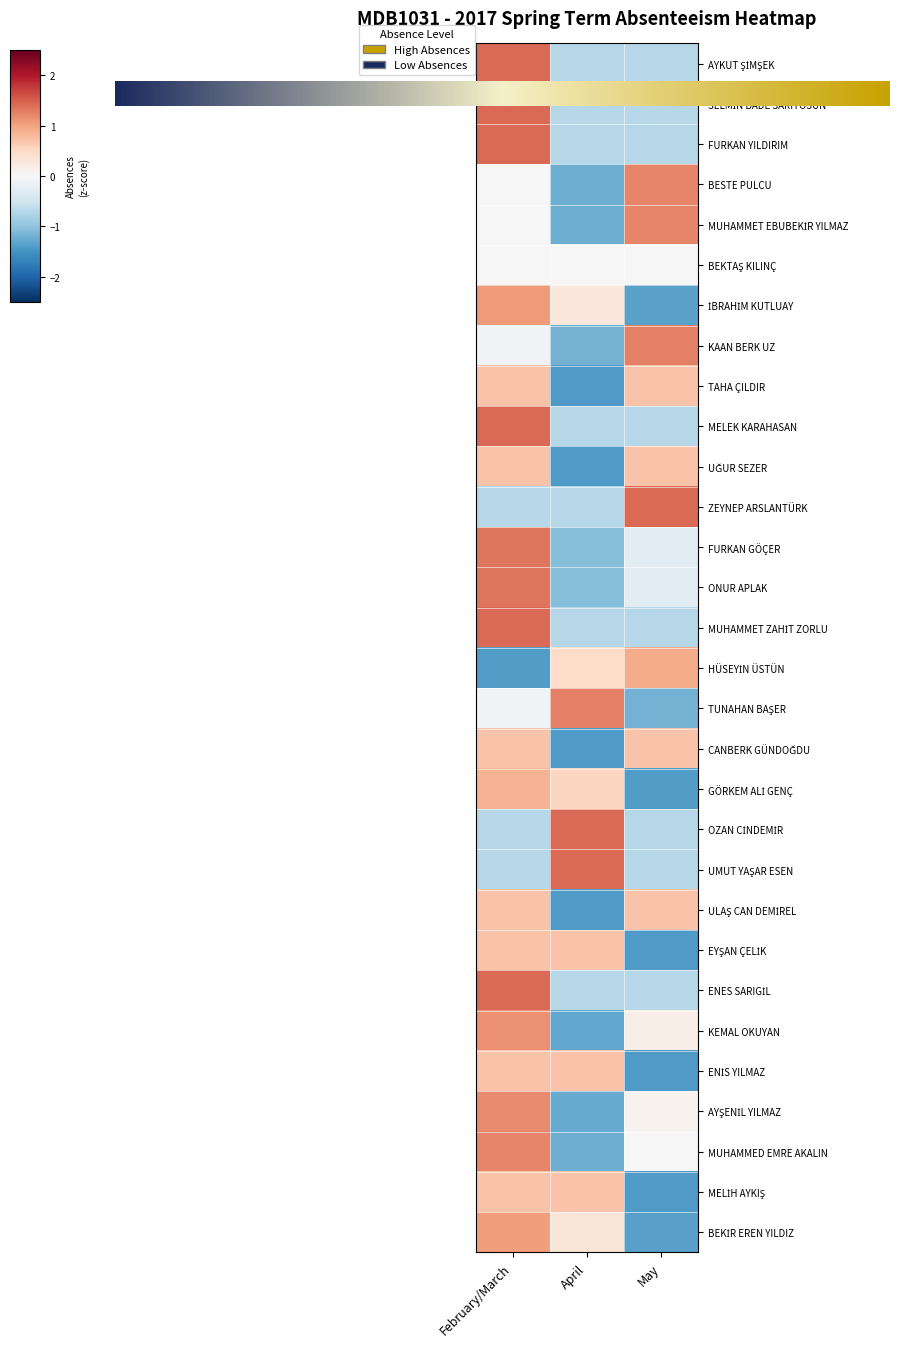

What is the difference between the second highest and minimum values in the GÖRKEM ALİ GENÇ series?

1.9